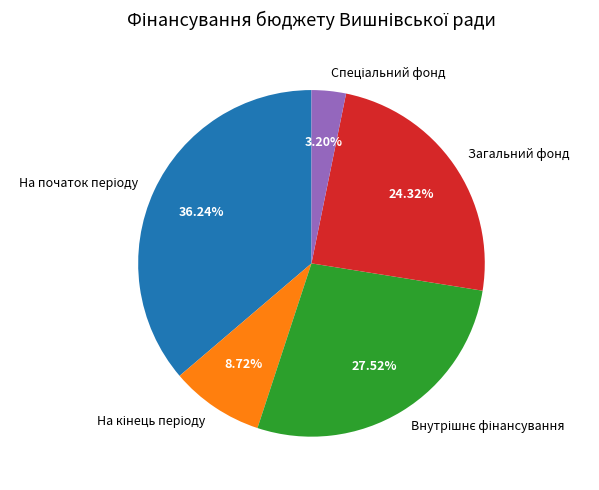

Does any single category account for the majority?

No